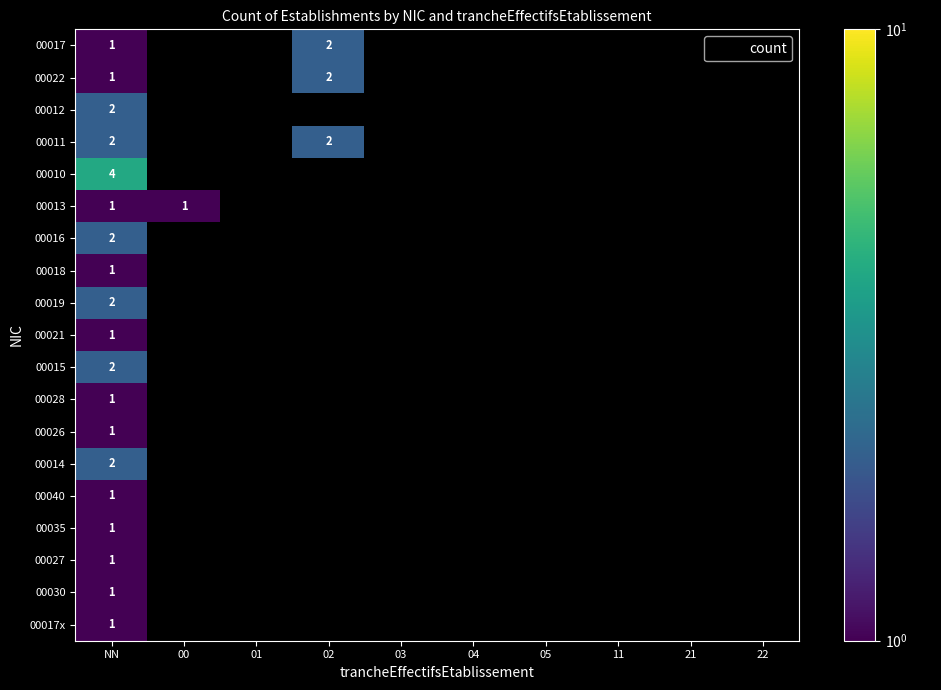

At which category is the sum across all series the highest?

NN